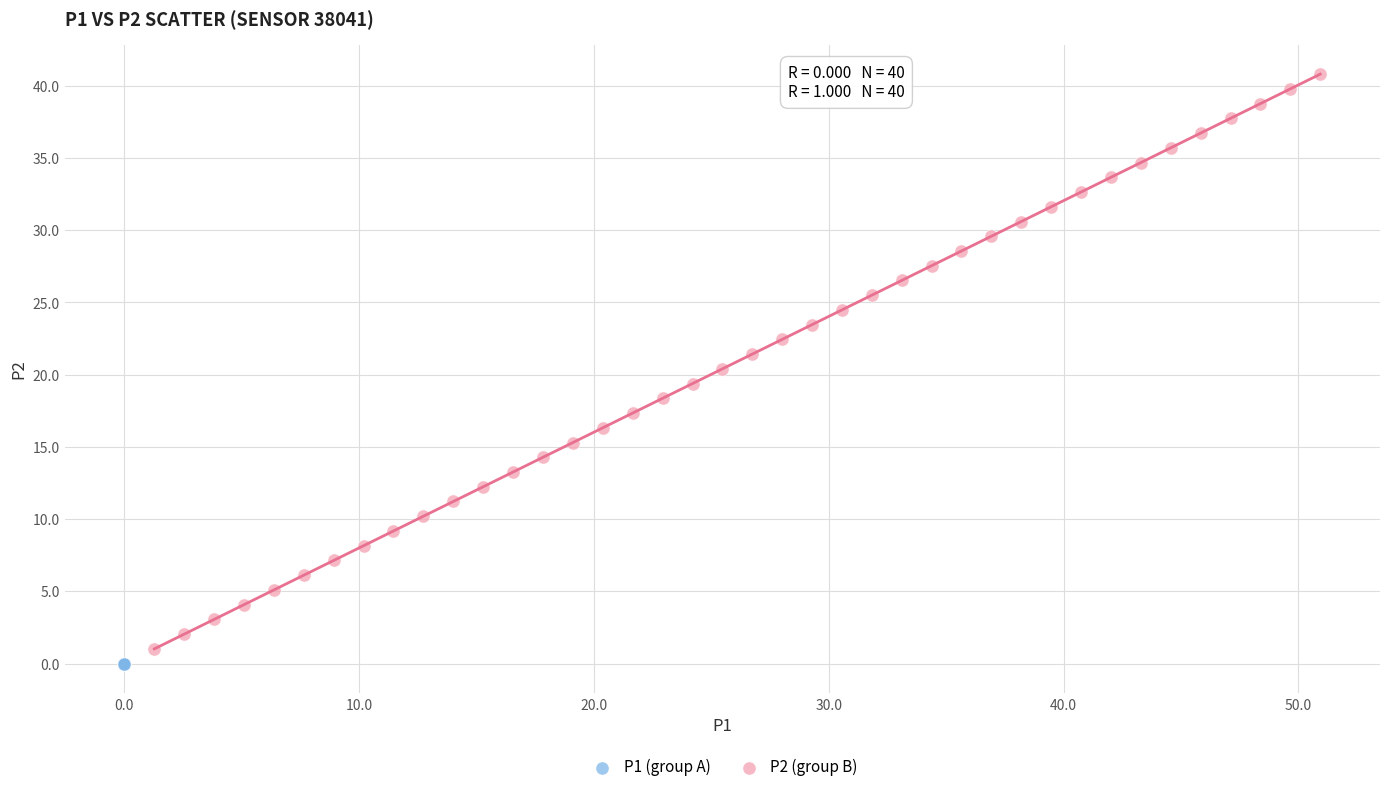

What are all the series names shown in the legend?

P1 (group A), P2 (group B)